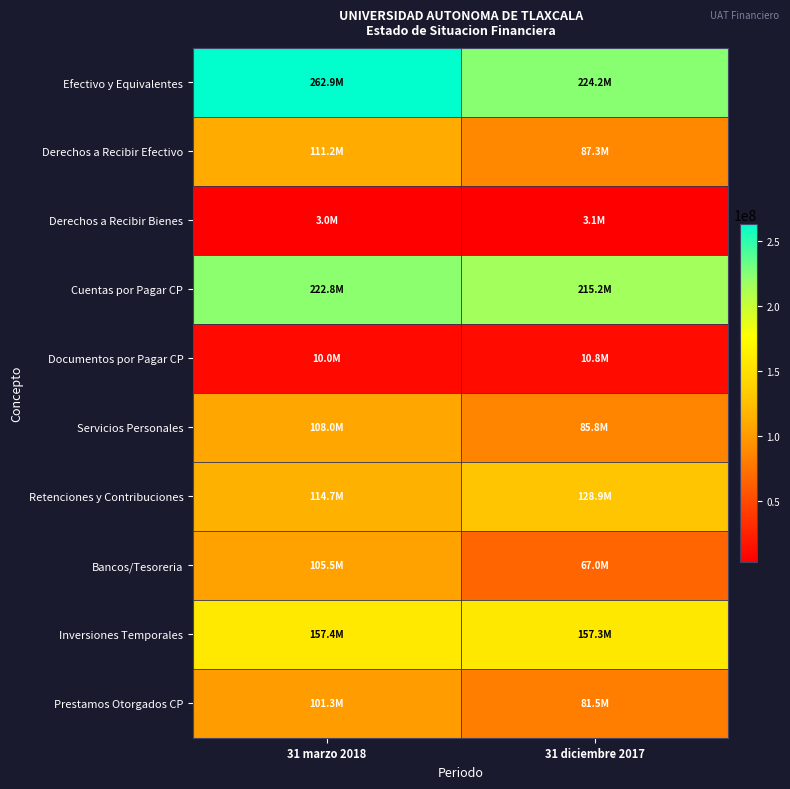

At how many categories does at least one series exceed 258526569?

1